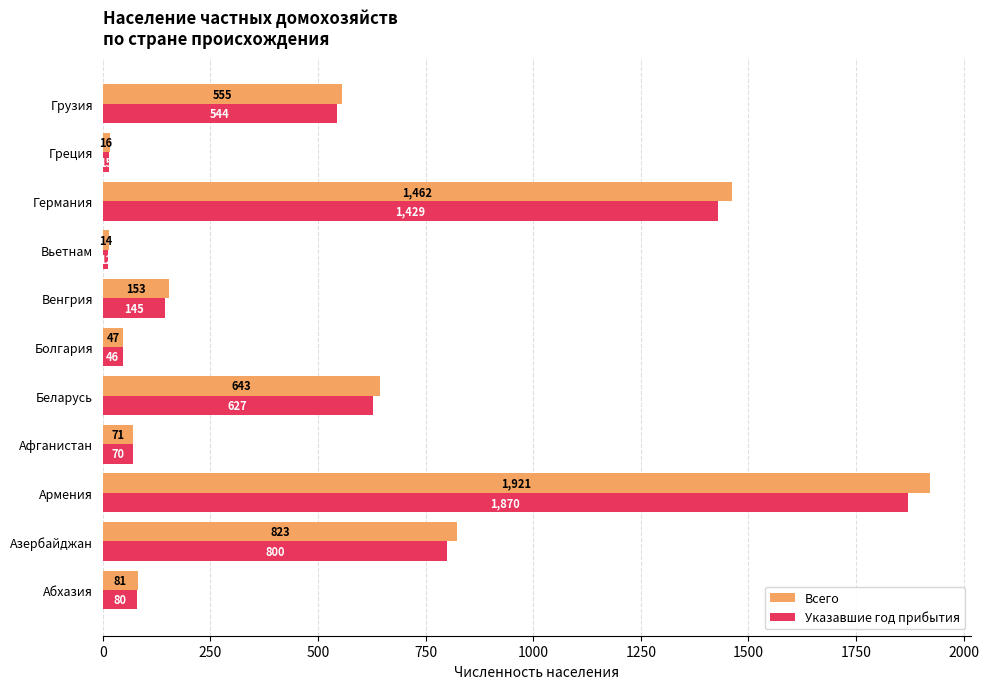

How many categories are shown in the chart?

11